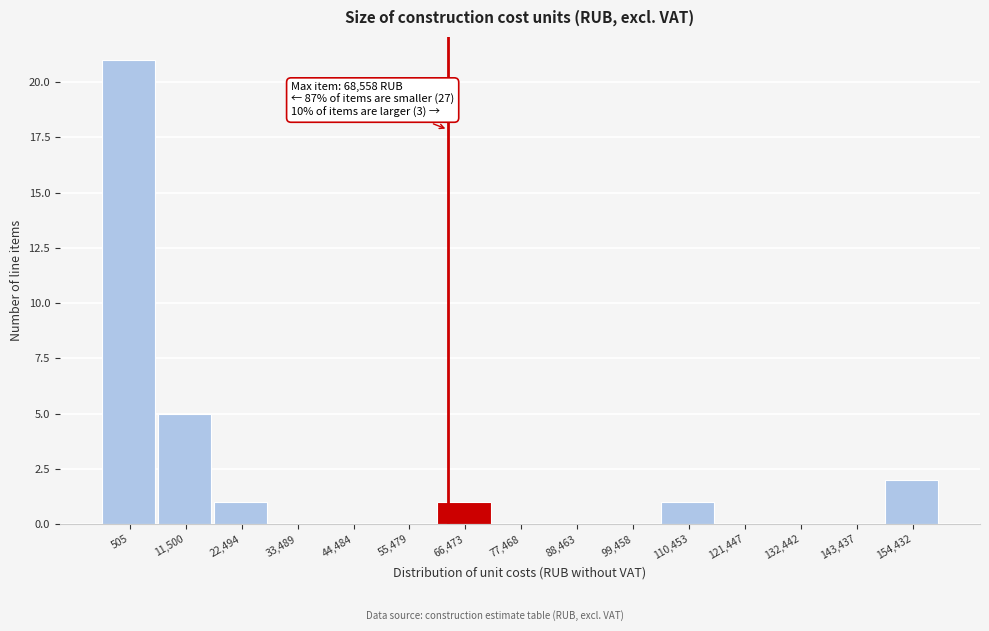

Reading left to right, transcribe all the data shown in this chart.

505=21	11,500=5	22,494=1	33,489=0	44,484=0	55,479=0	66,473=1	77,468=0	88,463=0	99,458=0	110,453=1	121,447=0	132,442=0	143,437=0	154,432=2